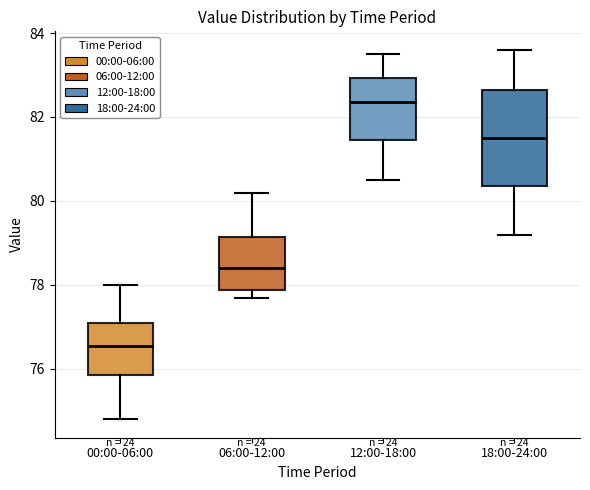

Where is the upper edge of the box for 00:00-06:00 on the y-axis? The values are not printed on the chart, so give them approximately, as read against the axis.

77.2